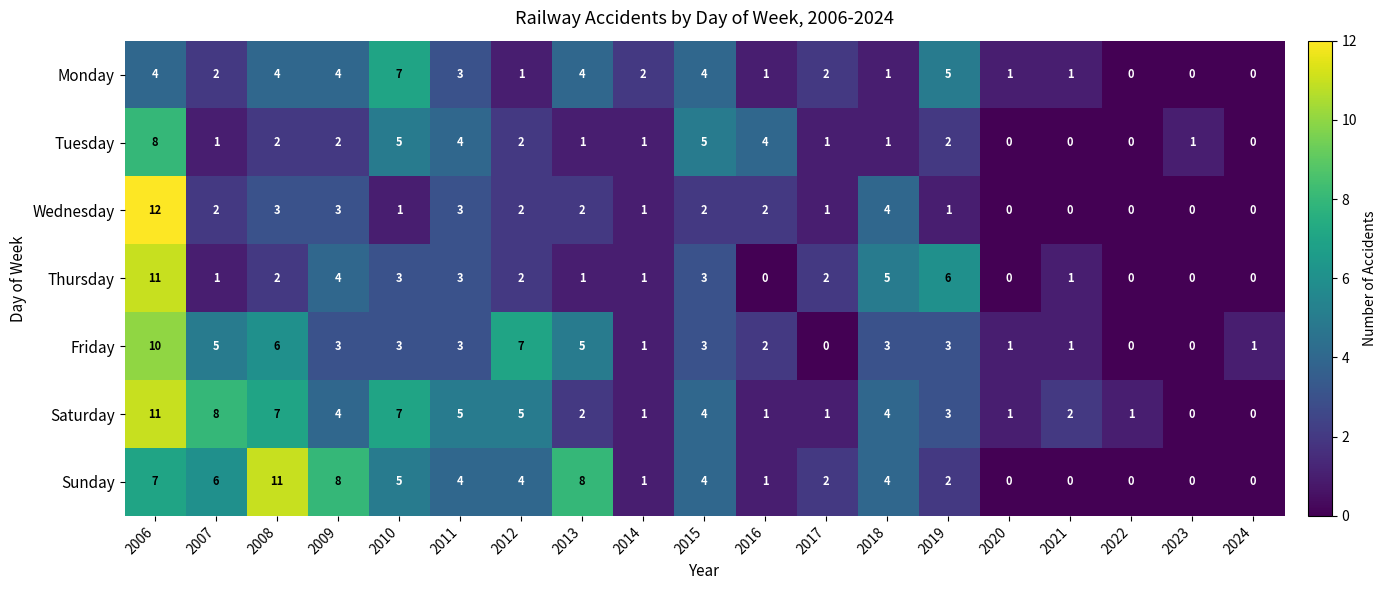

At which label does Saturday first exceed 3?

2006